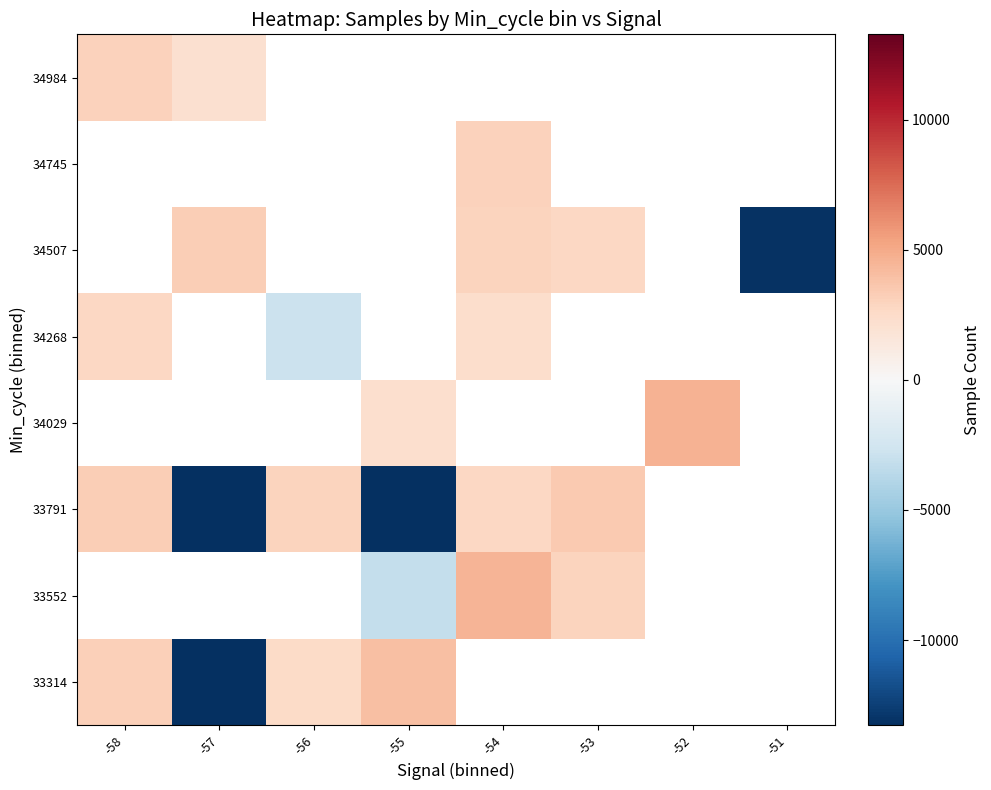

What is the sum of the 33791 values at -58 and -56?

6287.9